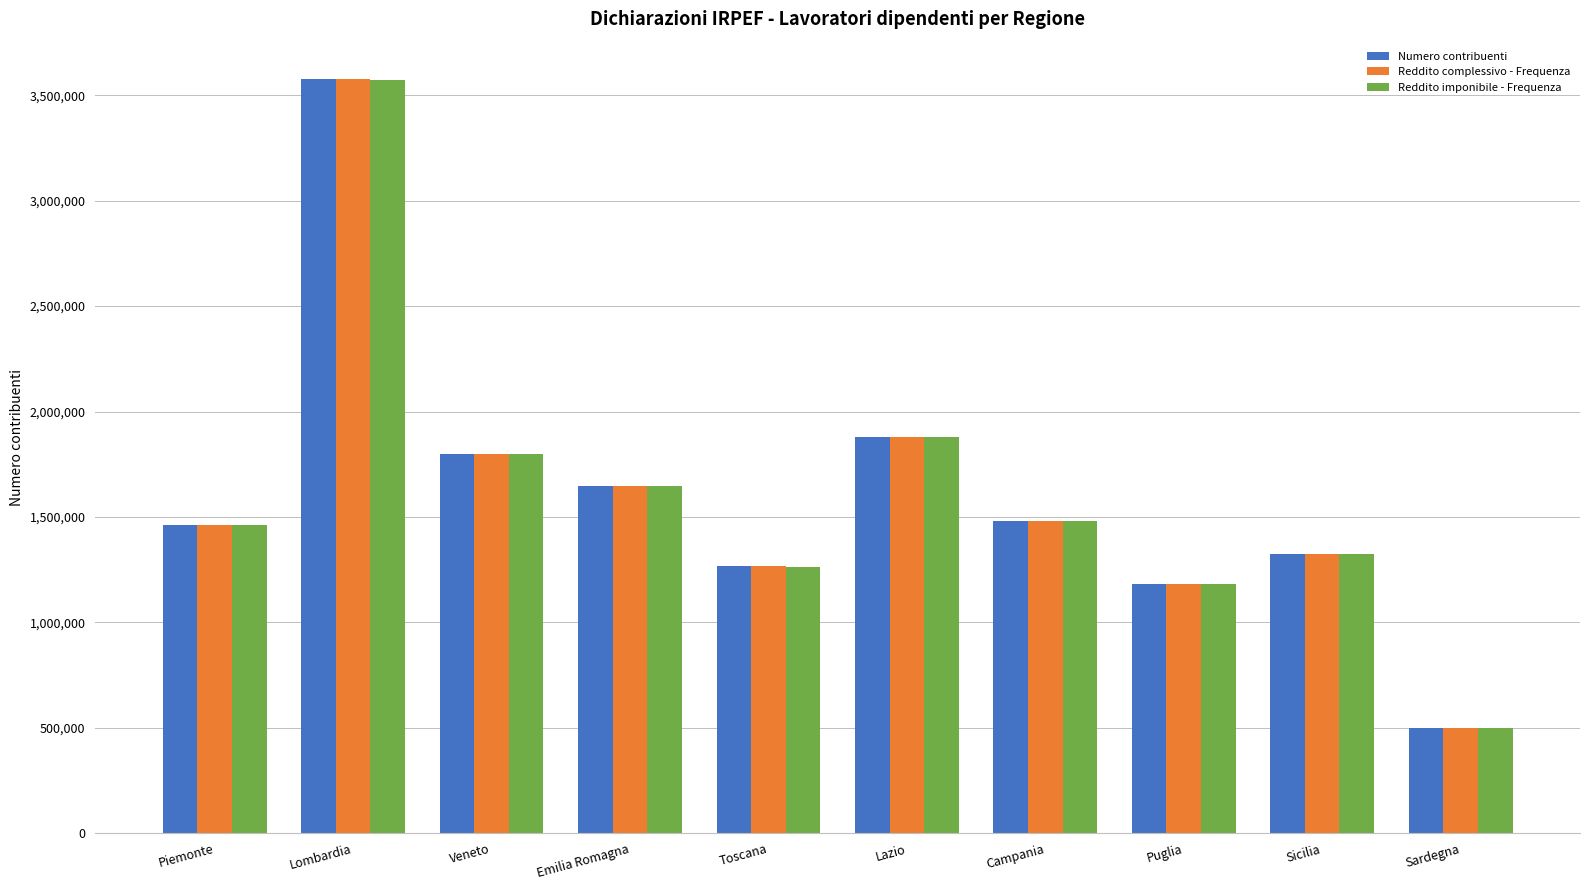

What is the approximate value of Reddito imponibile - Frequenza at Lazio, to the nearest 100?

1877900